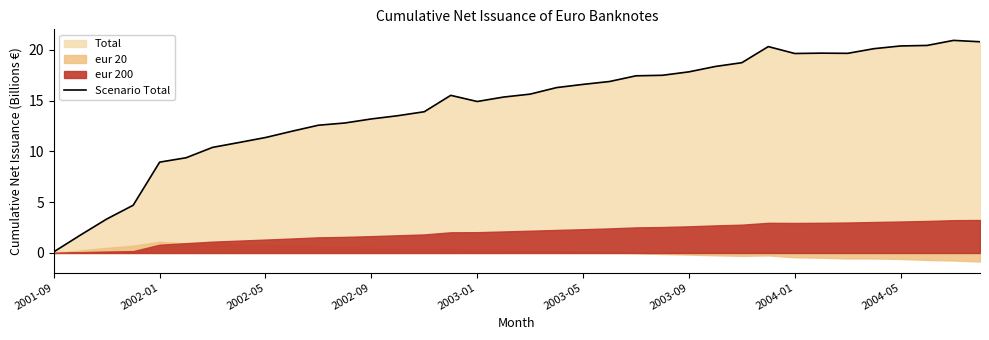

What is the average value?

14.5